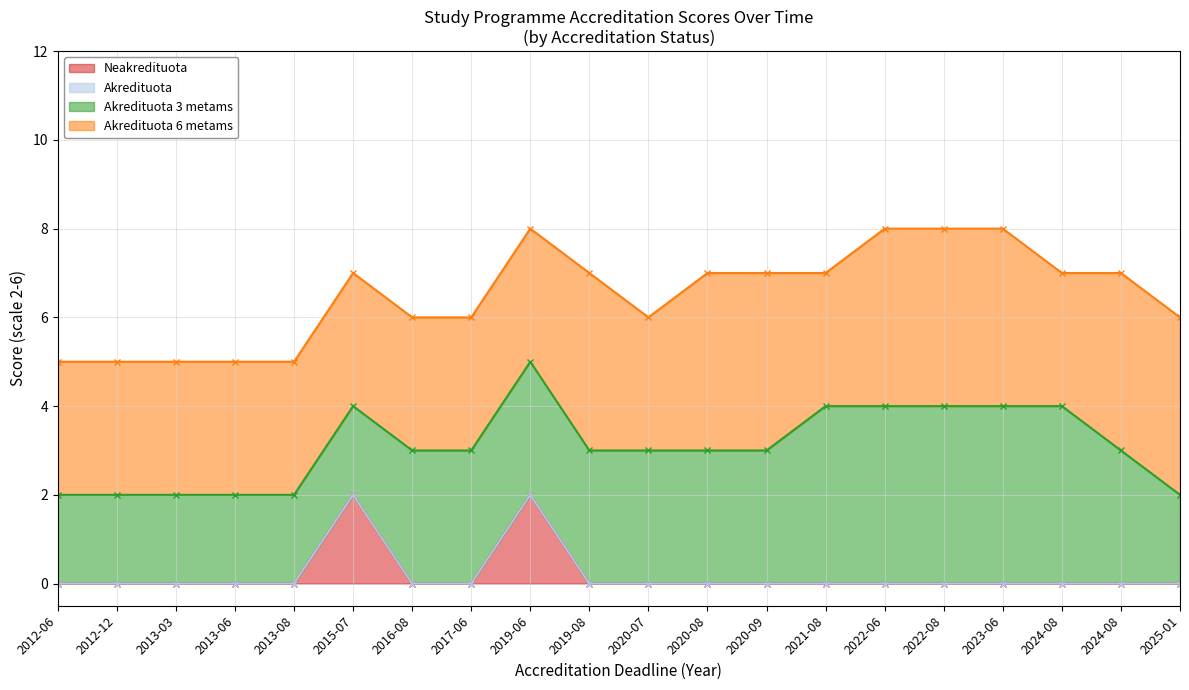

What is the label of the 3rd point from the left?

2013-03